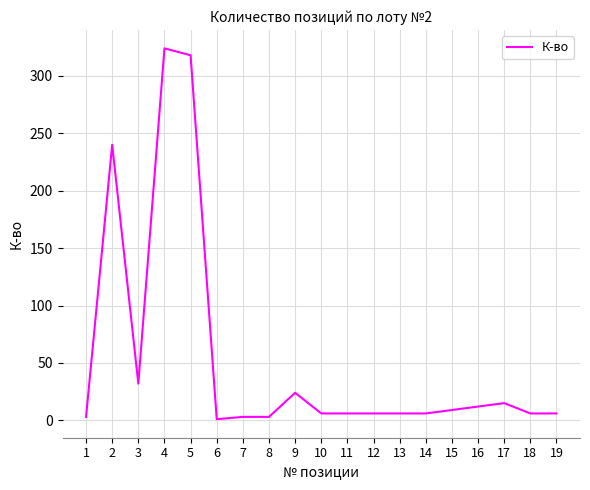

The value at 2 is 99. True or false?

False